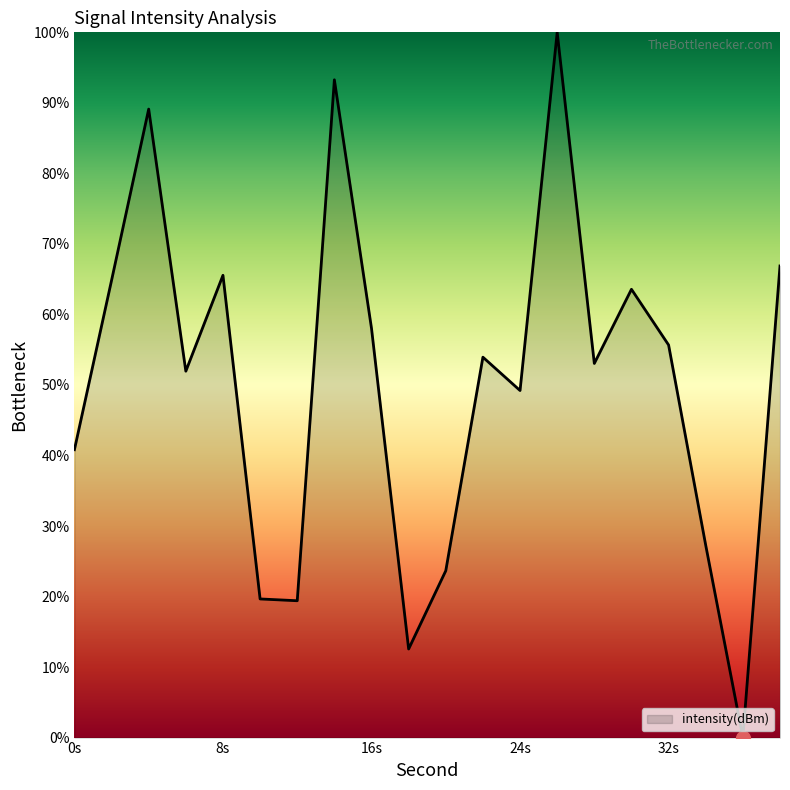

What is the difference between the maximum and minimum values?

100.0